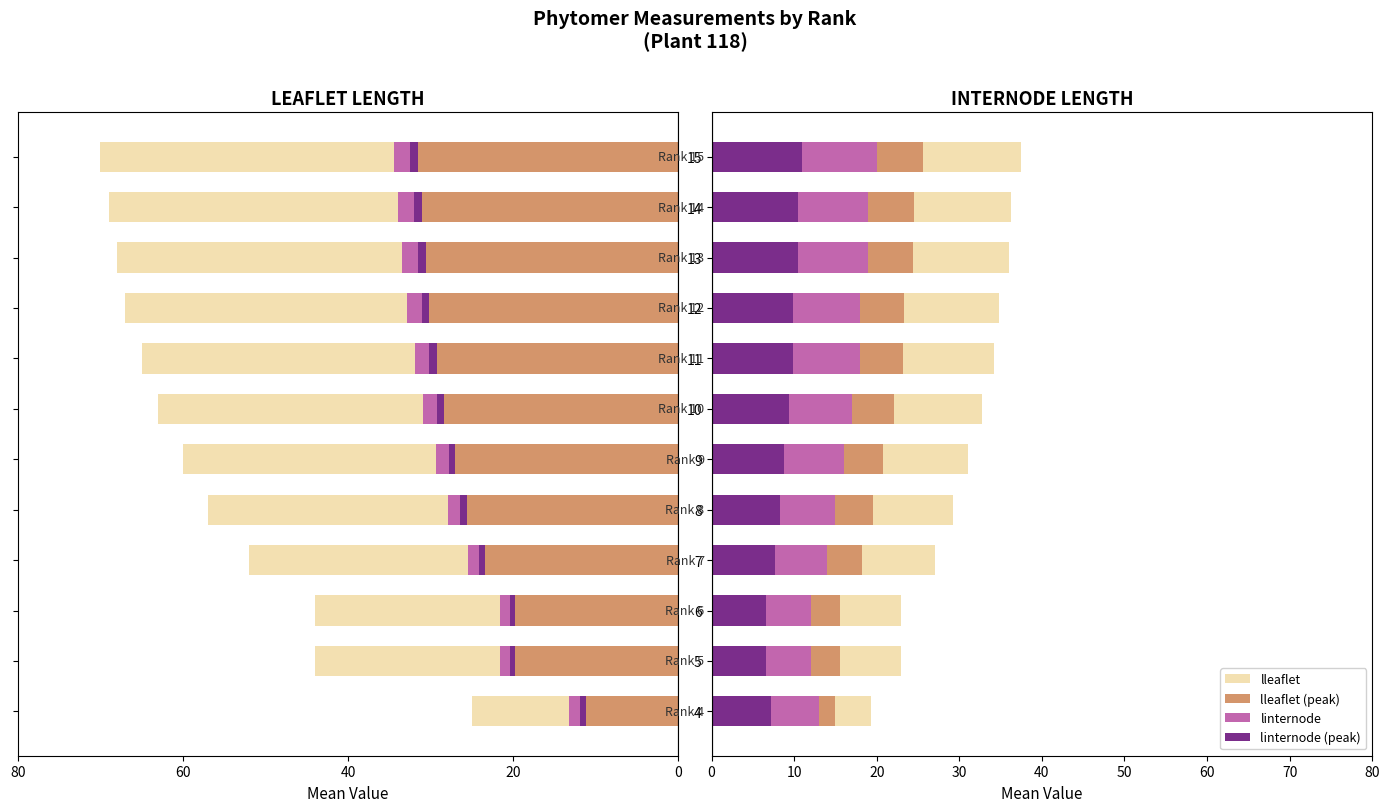

How many distinct data groups are displayed?

4